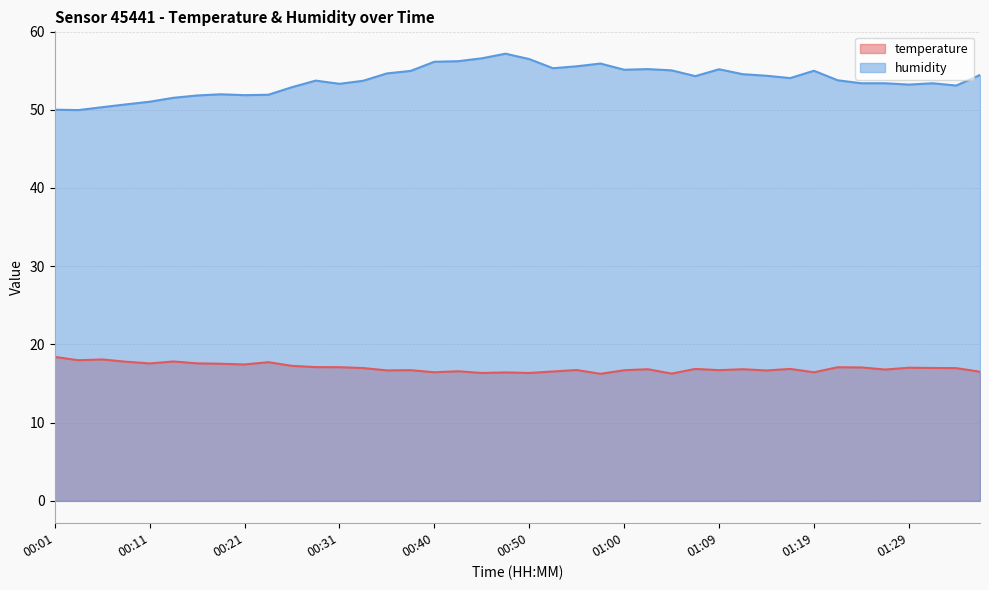

At which label does humidity first exceed 54?

00:35